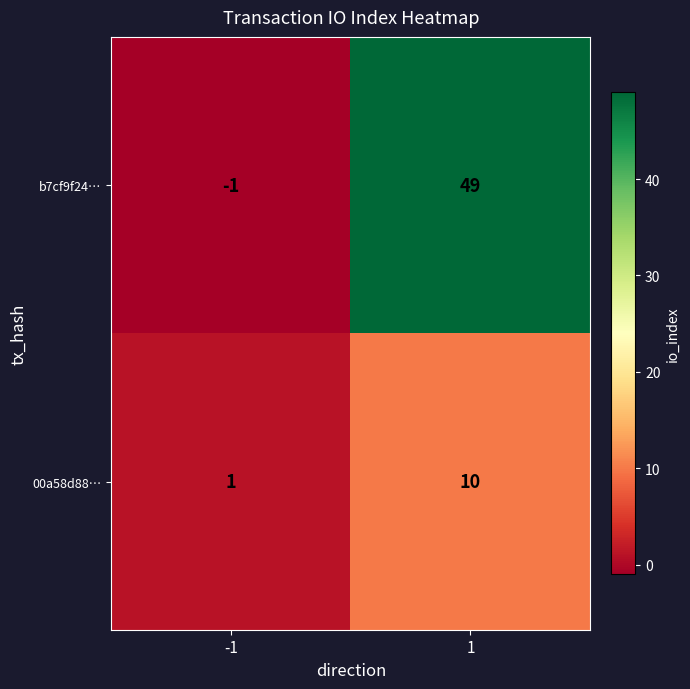

Count the number of data series in this chart.

2